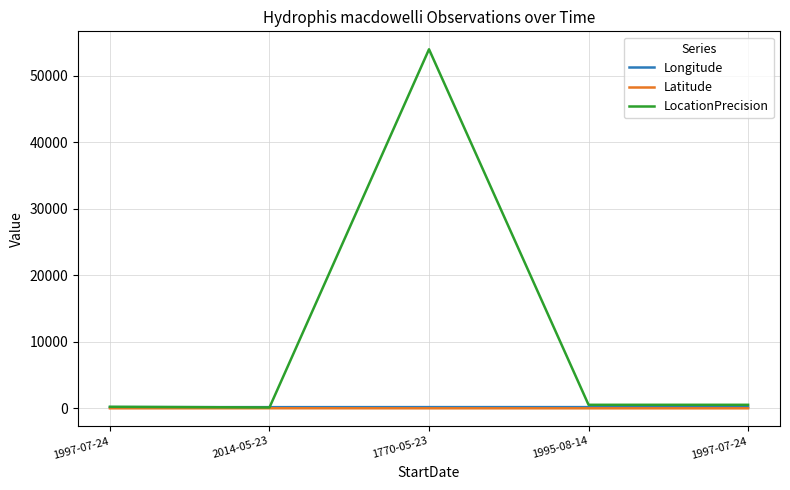

Which series has the largest total across all categories?

LocationPrecision